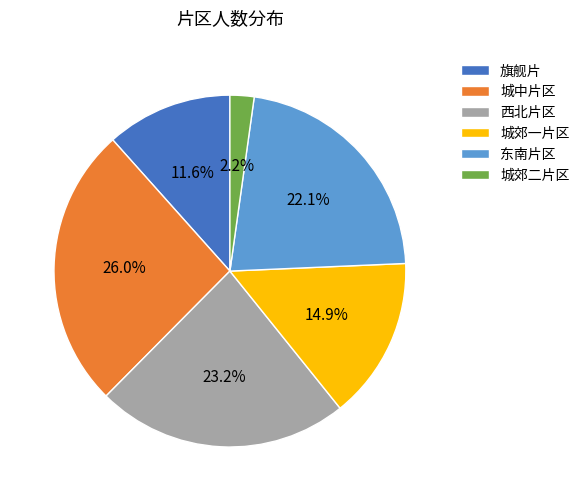

Rank the categories by value from lowest to highest.

城郊二片区, 旗舰片, 城郊一片区, 东南片区, 西北片区, 城中片区